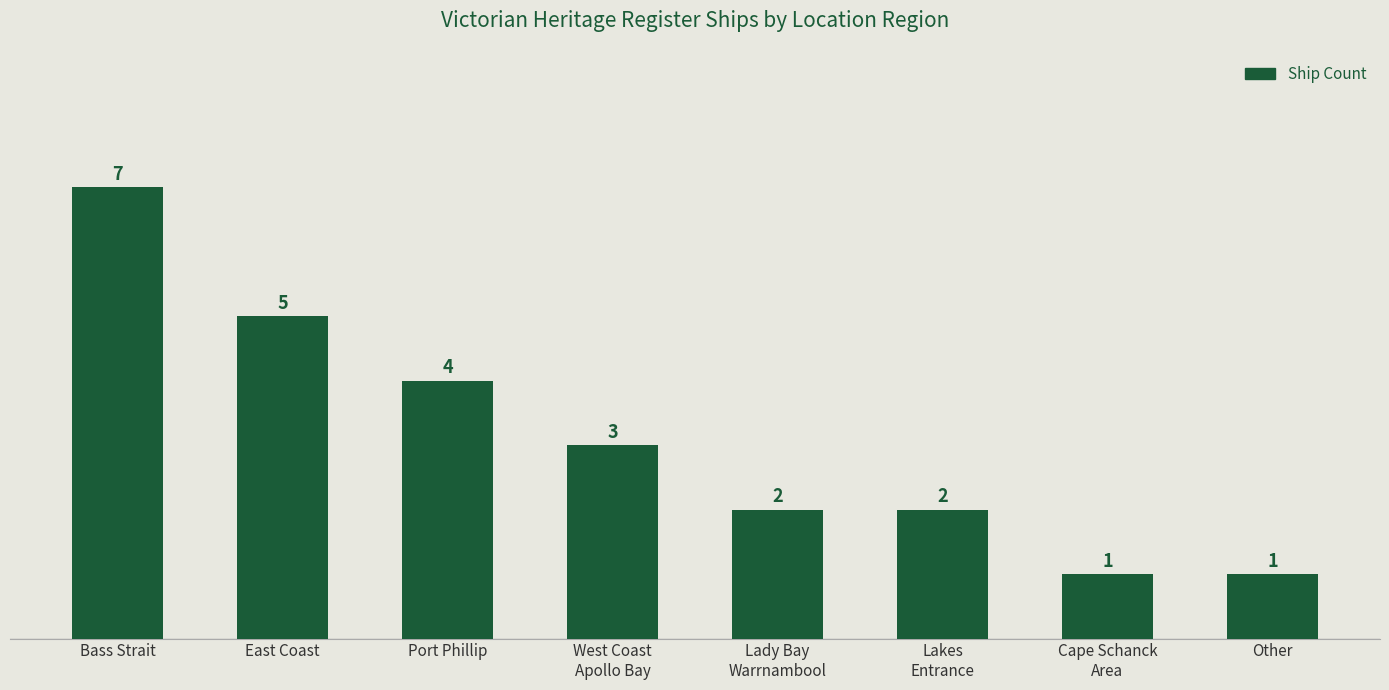

The chart shows a value of 5 at East Coast. True or false?

True